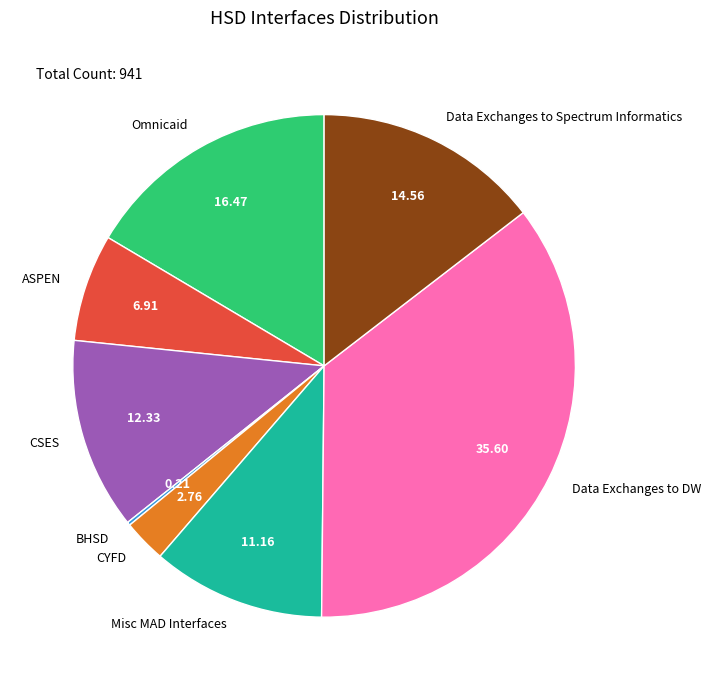

Do ASPEN and Omnicaid together represent more than half of the pie?

No